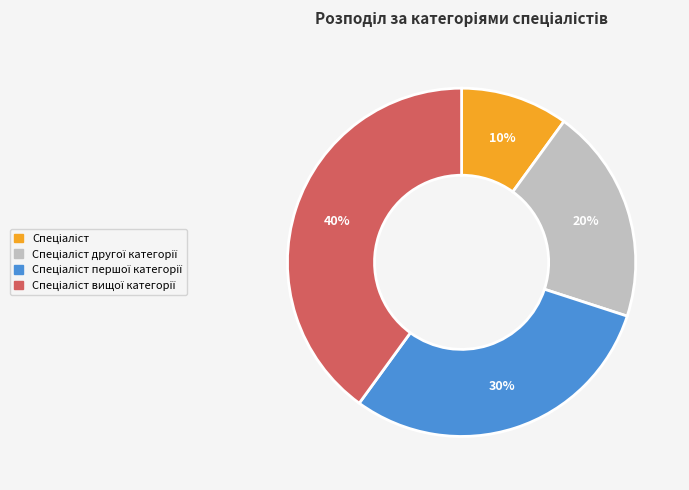

To the nearest percent, what is the difference between the largest and smallest slice percentages?

30%